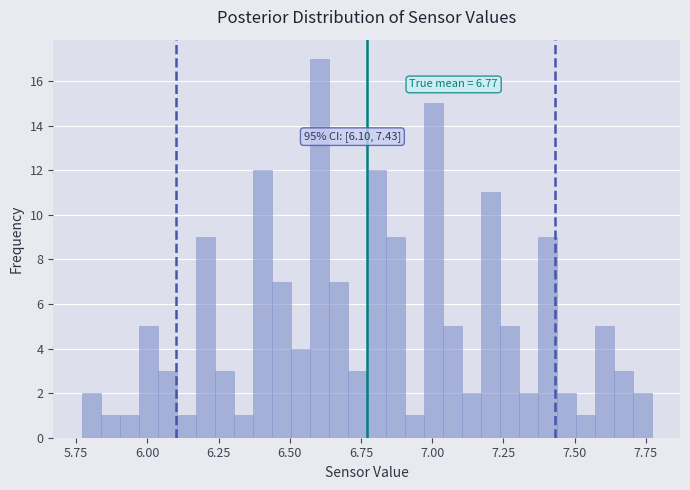

Around what value on the x-axis is the tallest bar? Give the approximate position of its centre, as read against the axis.

6.60